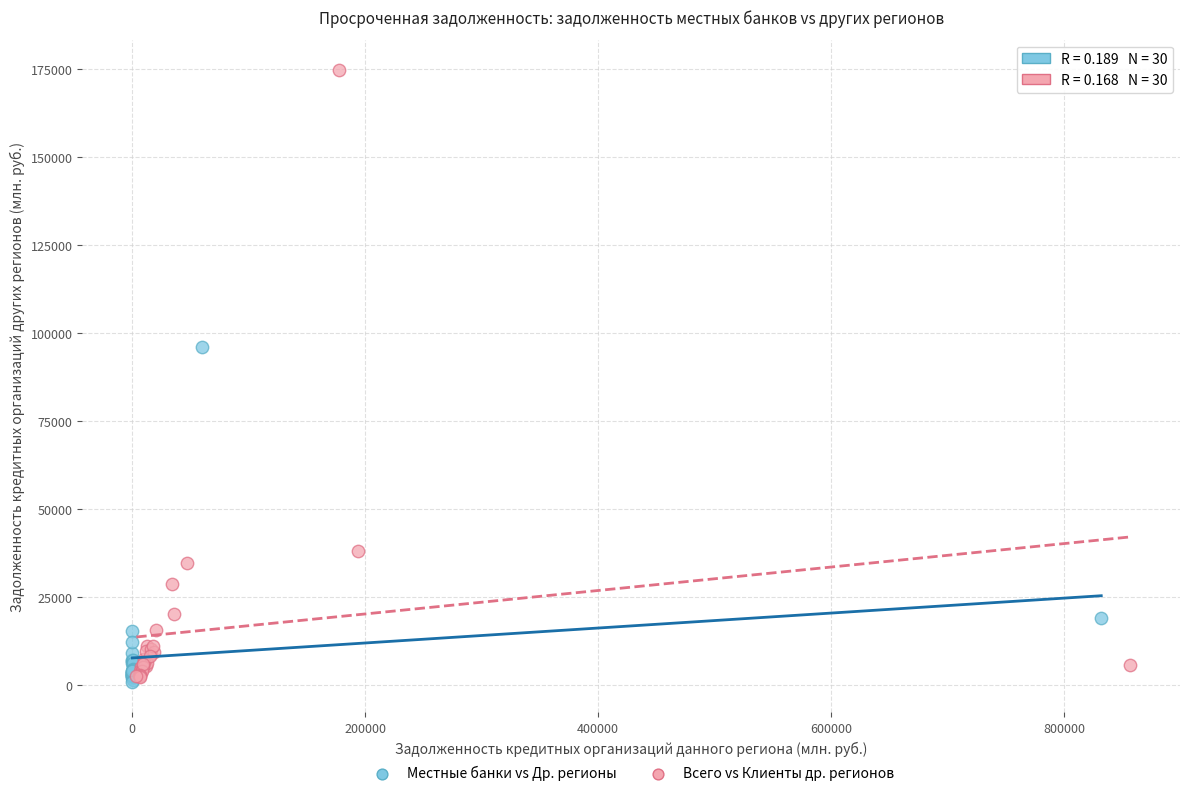

Which series contains the highest Y value?

Всего vs Клиенты др. регионов